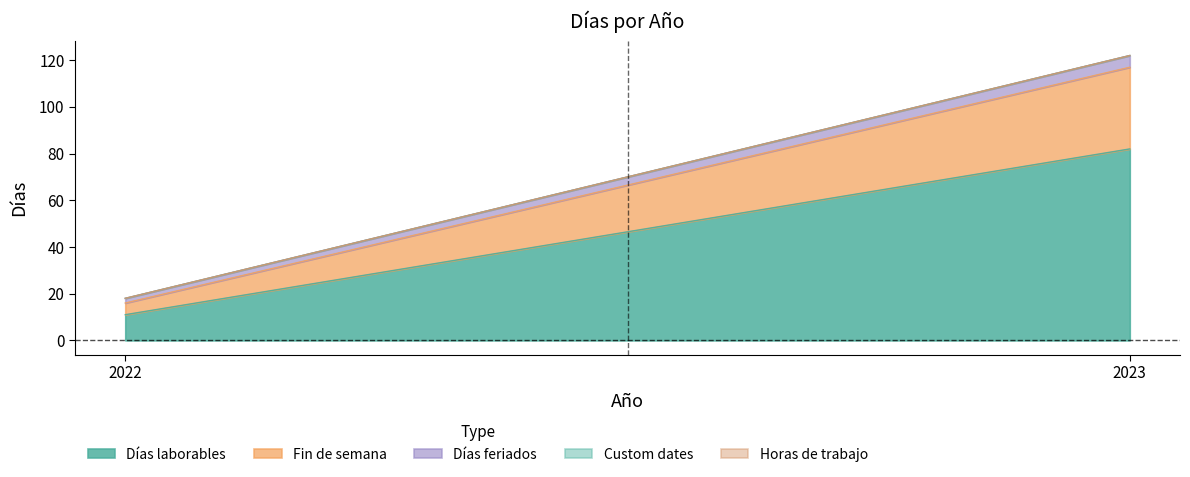

Between 2022 and 2023, which is larger?

2023